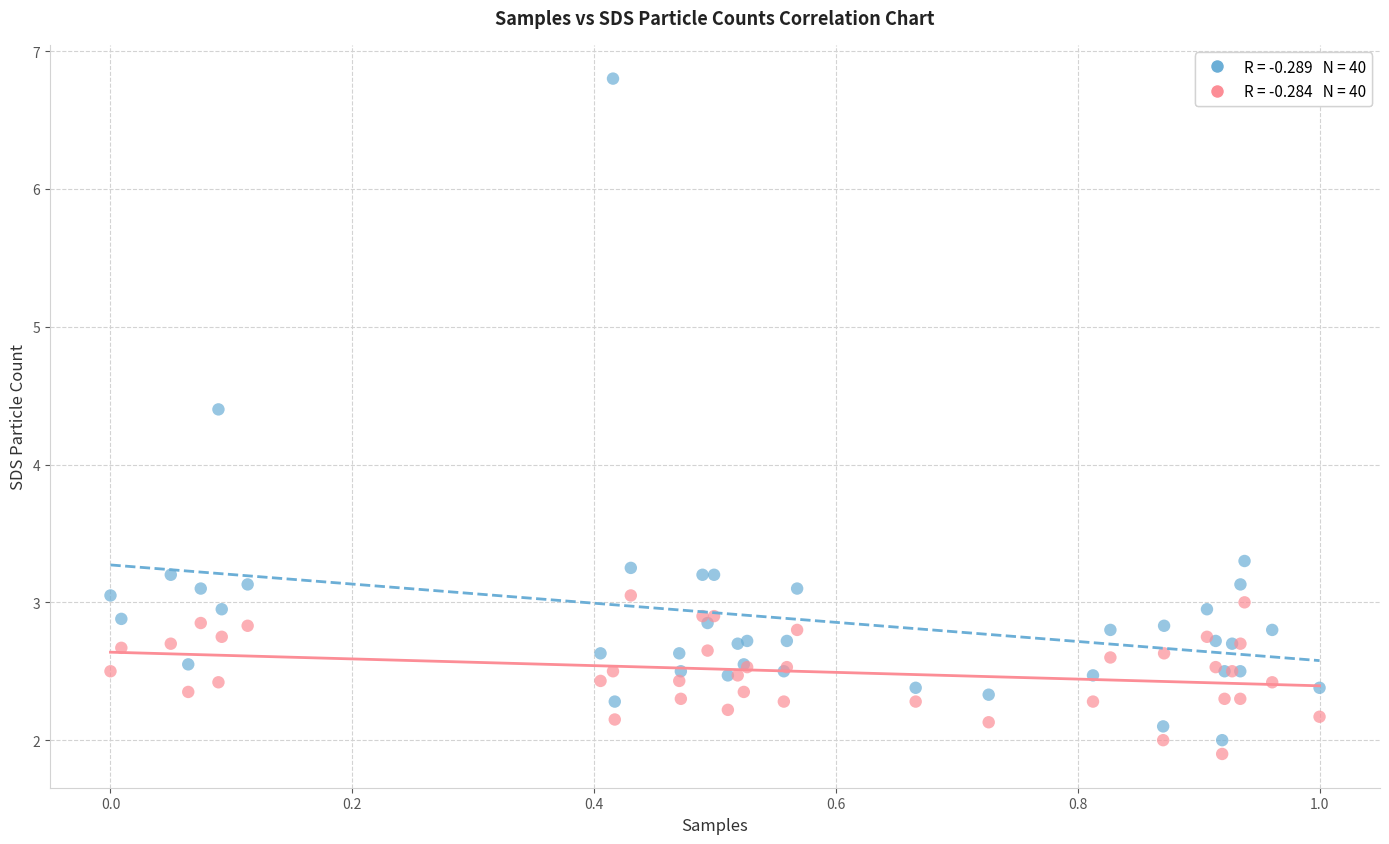

Across all series, what Y value is closest to 4?

4.4